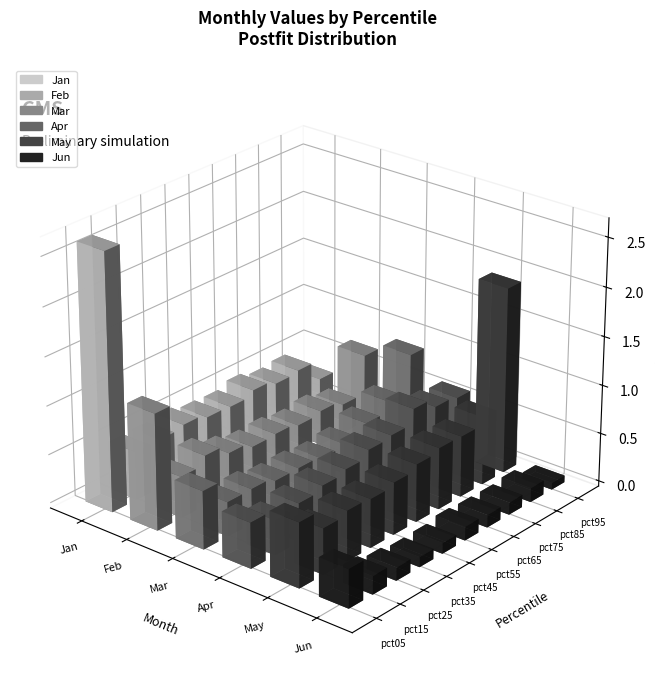

Which series has the widest spread of values?

Jan